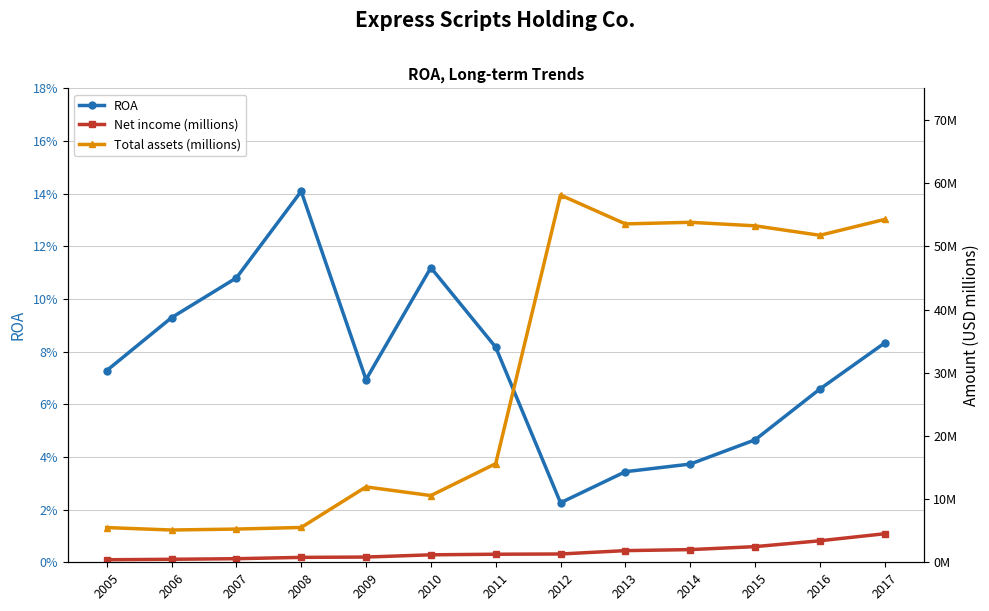

At which label does Total assets (millions) first exceed 15607000?

2012